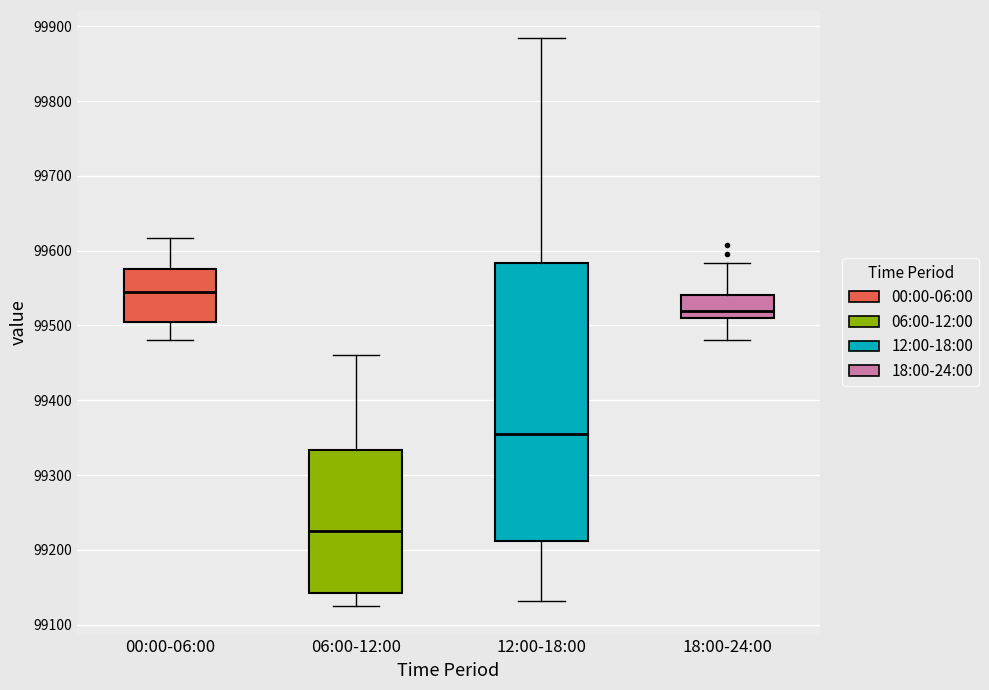

Which box is the tallest, from its lower edge to its upper edge?

12:00-18:00